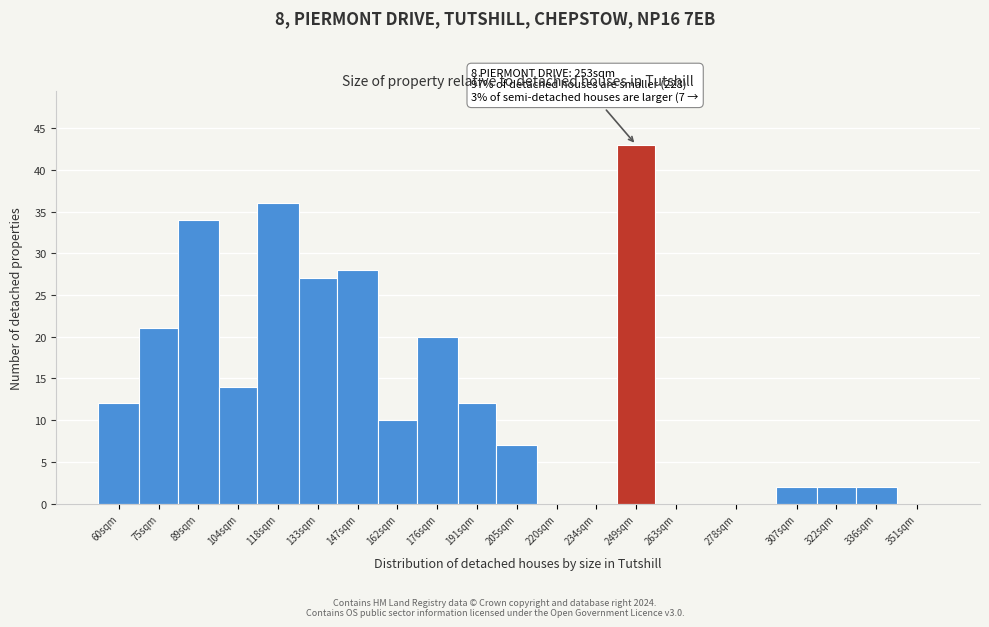

Reading right to left, what are all the values shown in this chart?

351sqm=0	336sqm=2	322sqm=2	307sqm=2	278sqm=0	263sqm=0	249sqm=43	234sqm=0	220sqm=0	205sqm=7	191sqm=12	176sqm=20	162sqm=10	147sqm=28	133sqm=27	118sqm=36	104sqm=14	89sqm=34	75sqm=21	60sqm=12